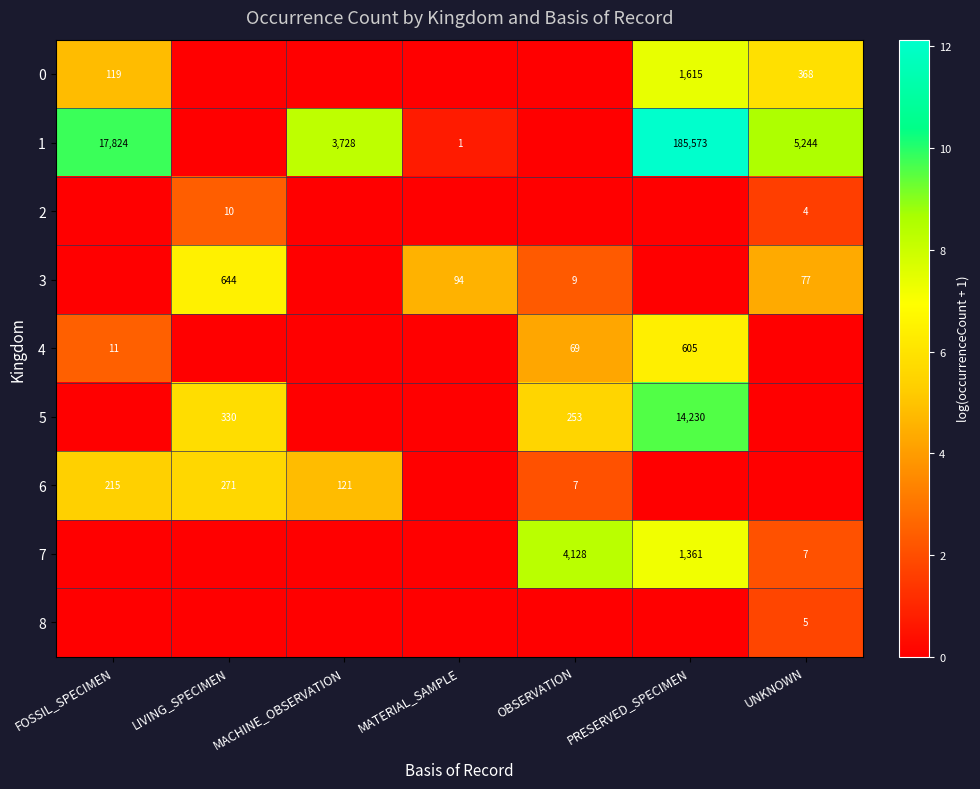

True or false: 1 has a value of 7706 at UNKNOWN.

False